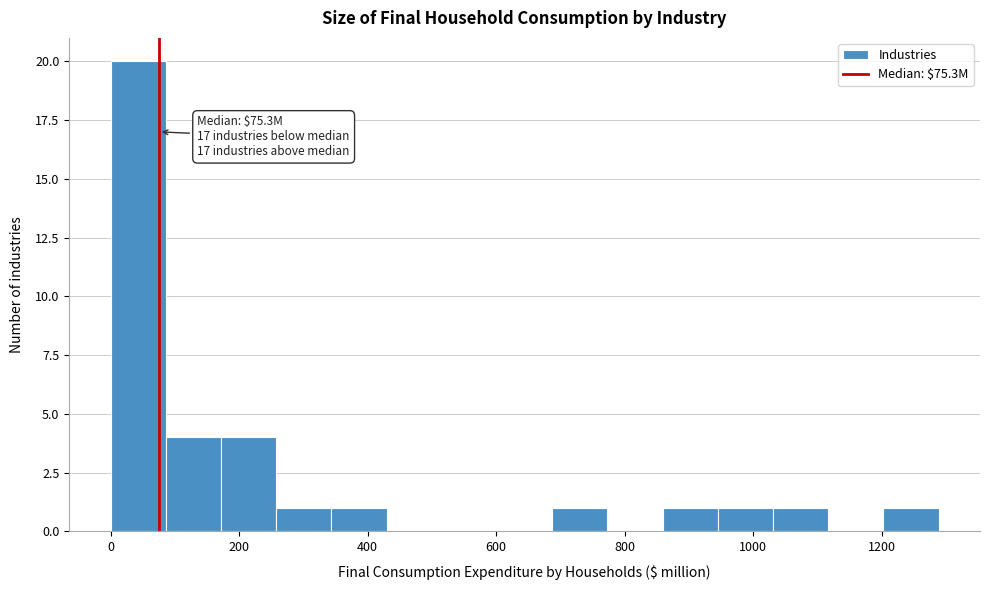

Which range on the x-axis has the tallest bar?

0 to 80